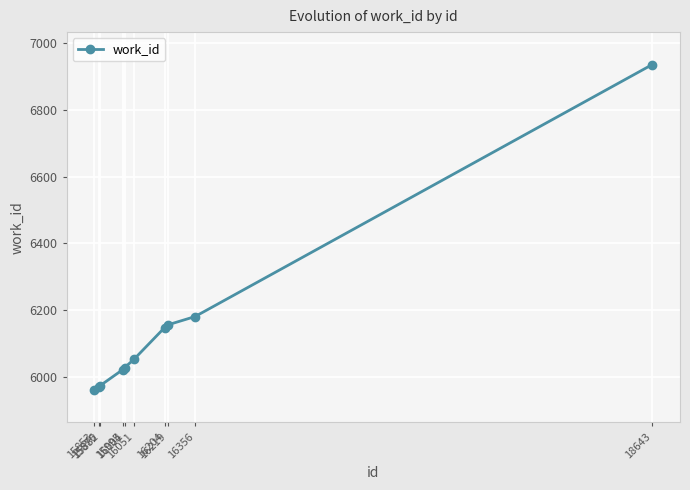

Count the number of categories in the chart.

10